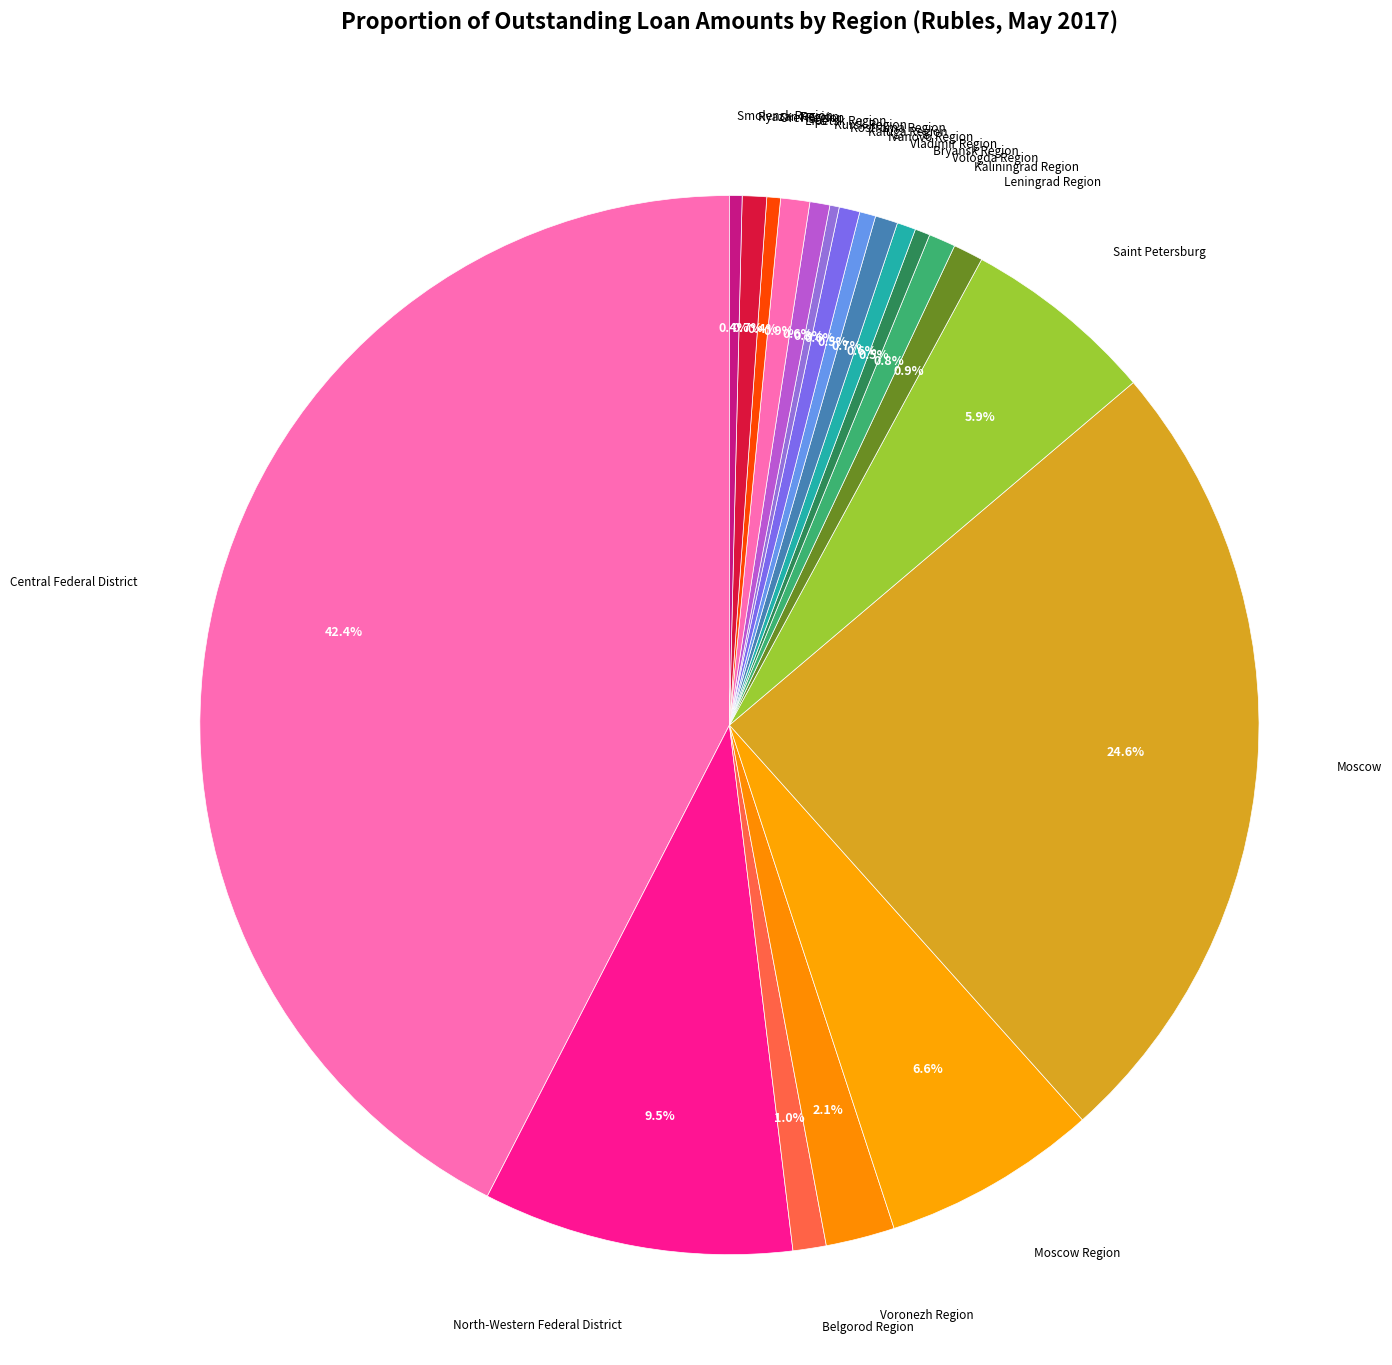

Is there a majority slice in this chart?

No